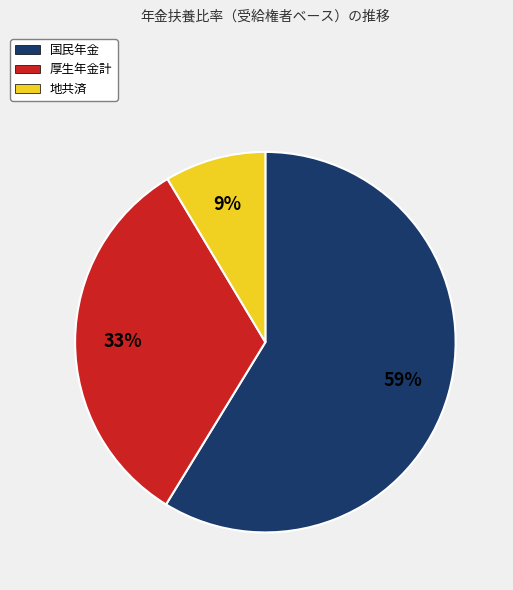

Rank the categories by value from lowest to highest.

地共済, 厚生年金計, 国民年金